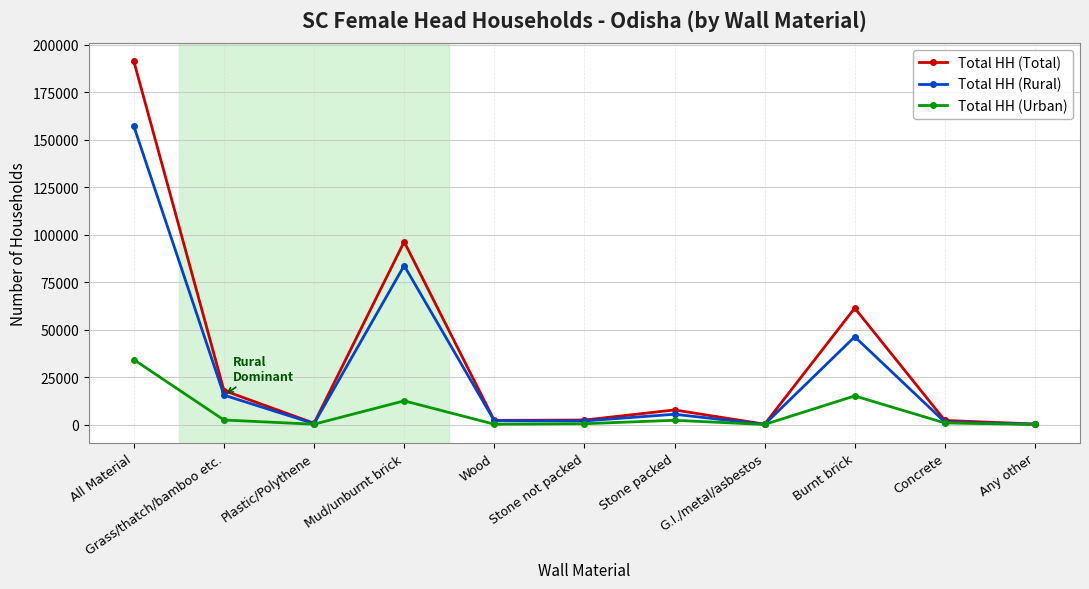

What is the label of the 9th point from the right?

Plastic/Polythene